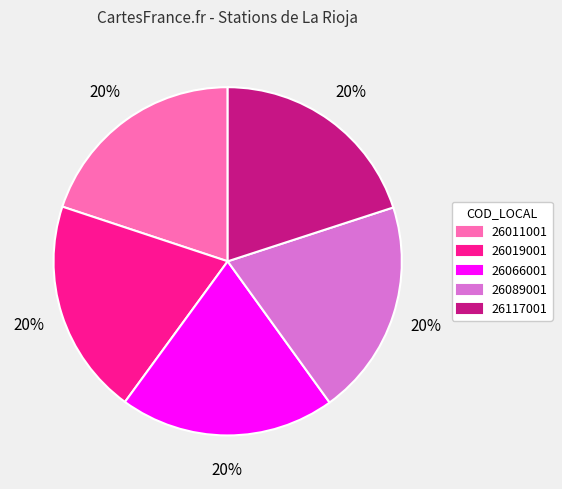

To the nearest percent, what percentage of the pie is 26066001?

20%